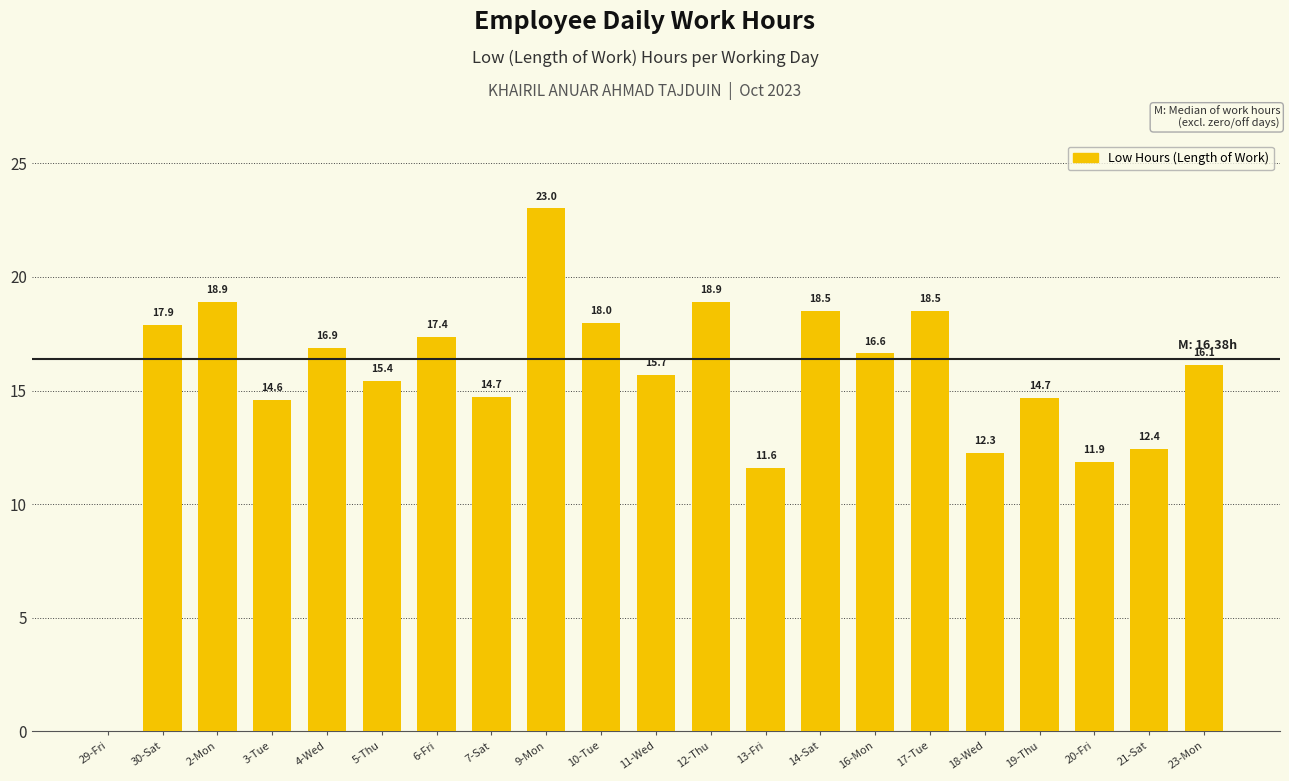

Which has a higher value, 17-Tue or 30-Sat?

17-Tue